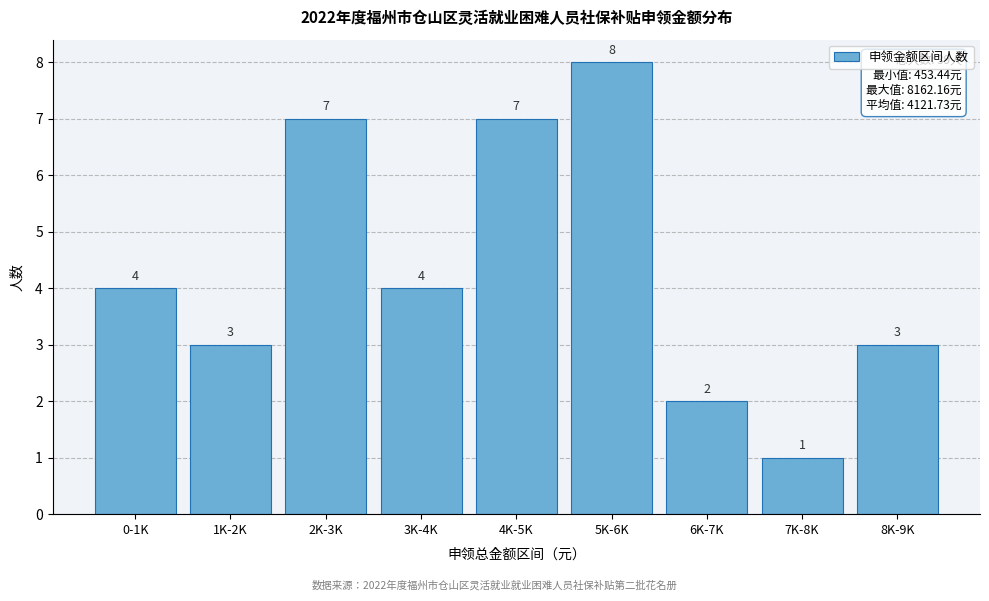

Reading left to right, transcribe all the data shown in this chart.

4	3	7	4	7	8	2	1	3